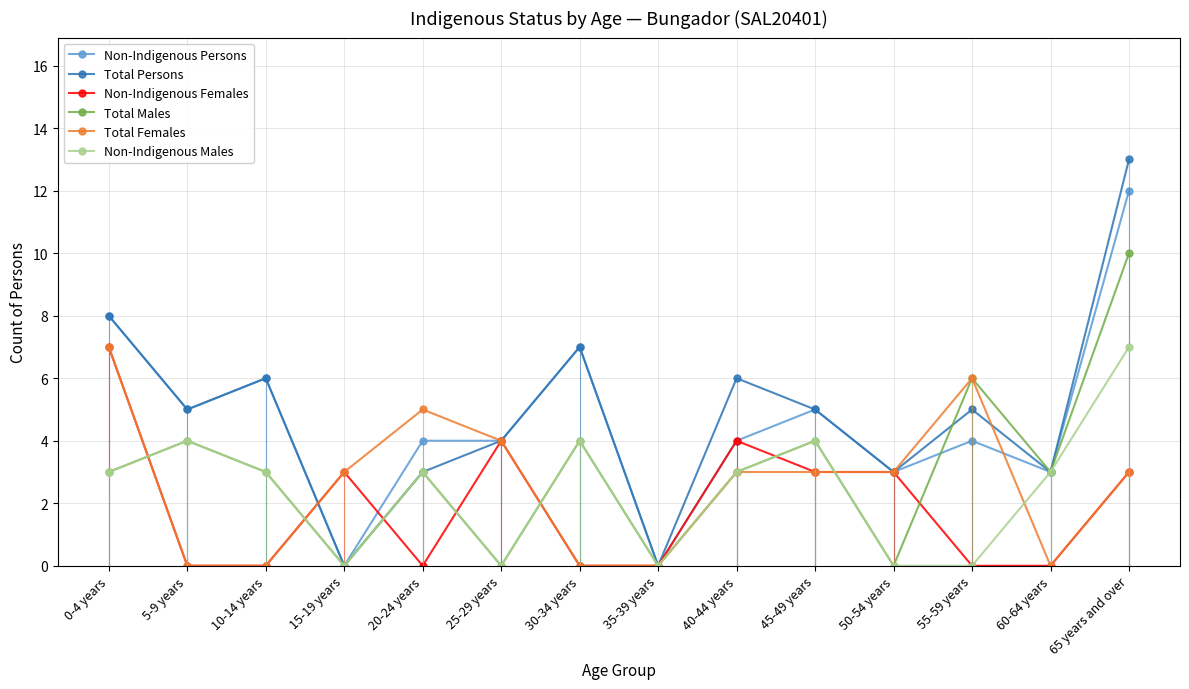

True or false: Total Persons has more than 1 interior local peaks.

True